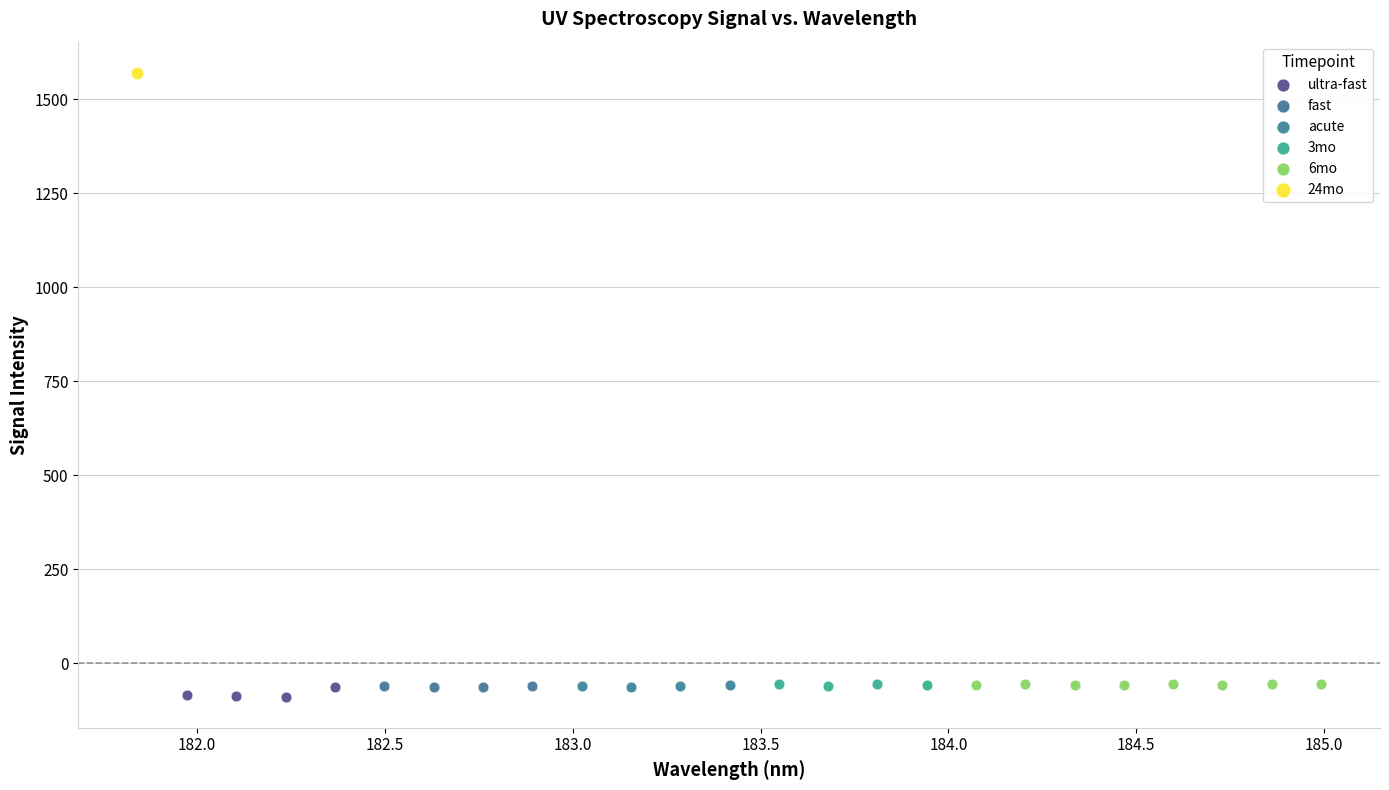

Which series reaches the maximum Y coordinate?

24mo